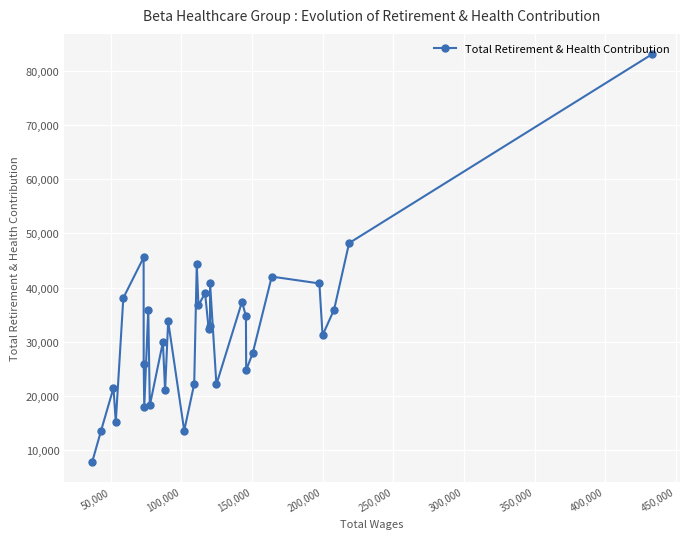

What is the difference between the maximum and minimum values?

75176